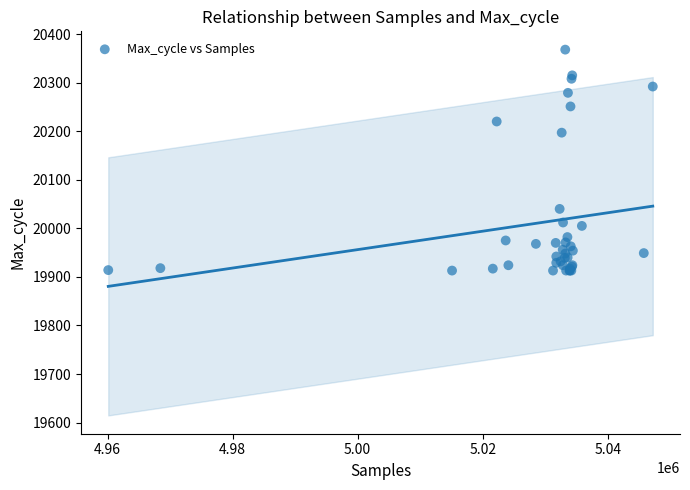

What Y value in the scatter plot is closest to 20140?

20197